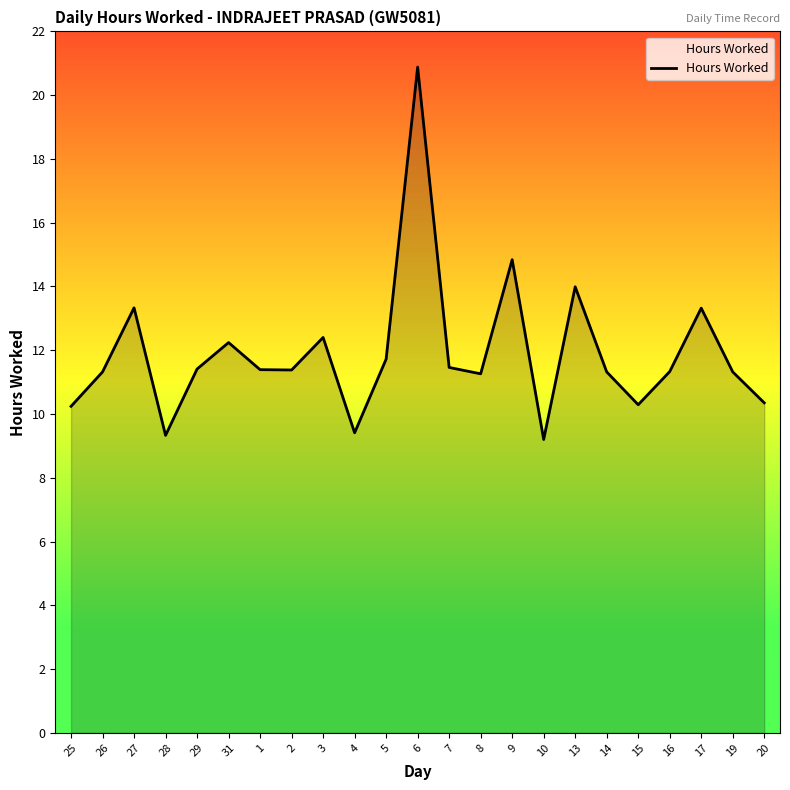

What is the difference between the maximum and minimum values?

11.7